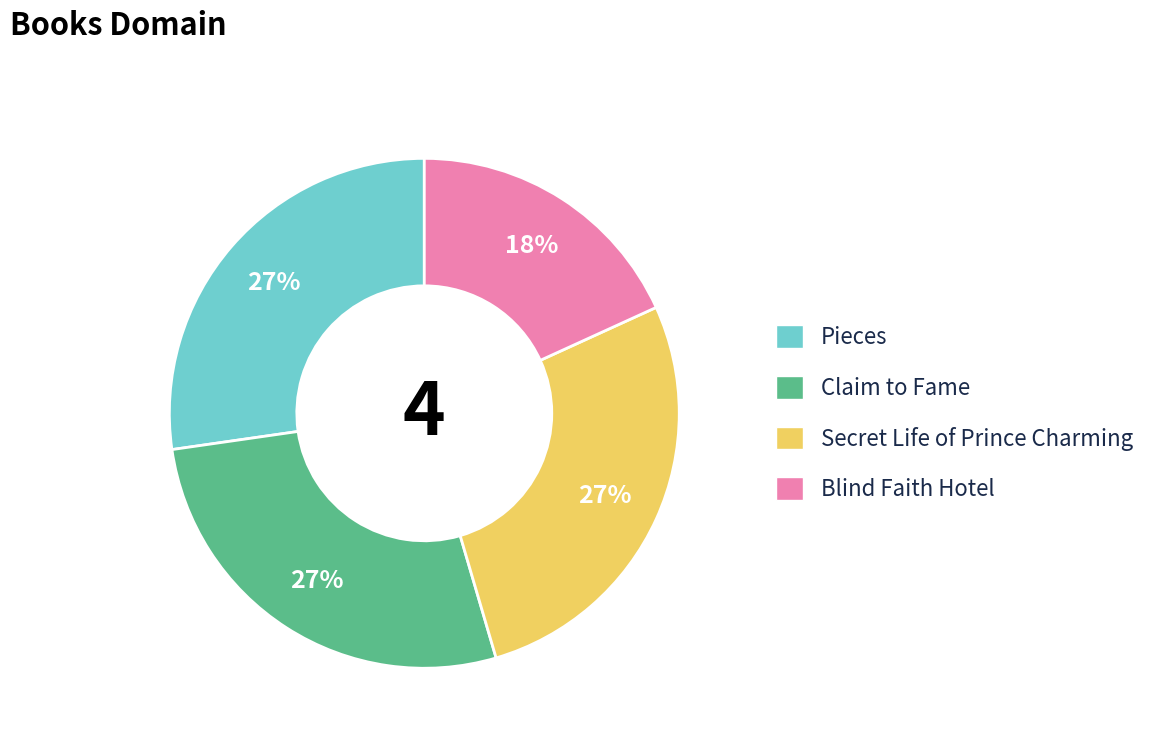

How many segments does this pie chart have?

4